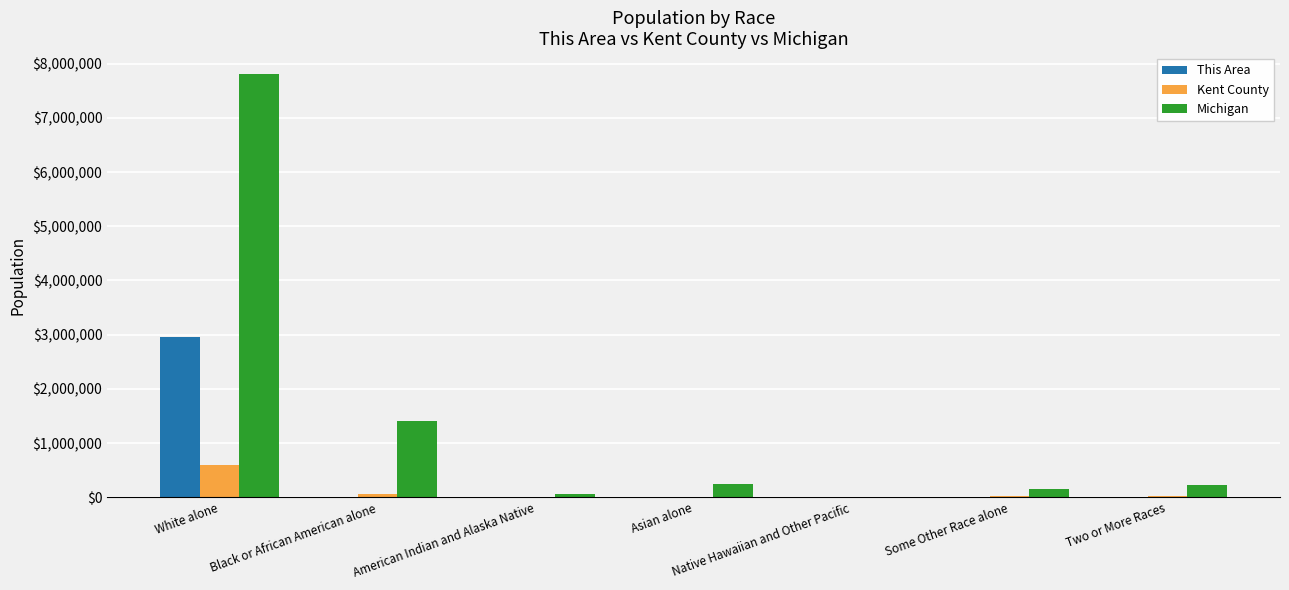

What is the total value across all series at White alone?

11355404